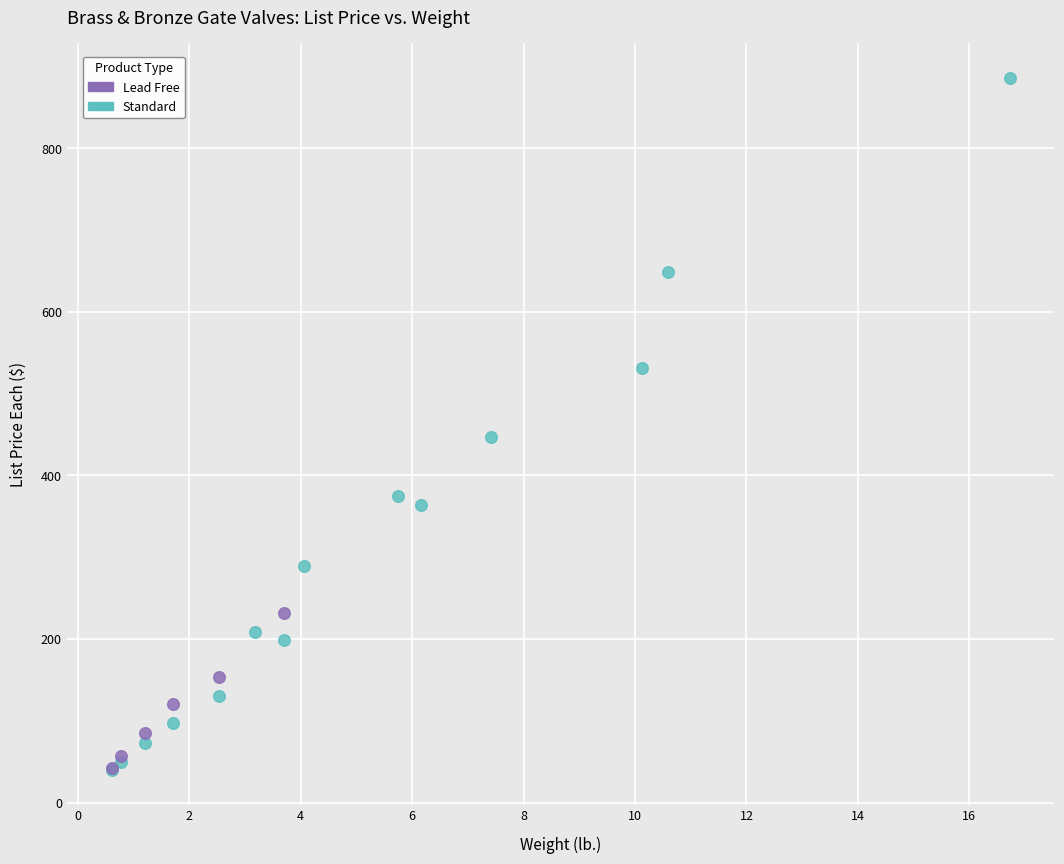

What are all the series names shown in the legend?

Lead Free, Standard